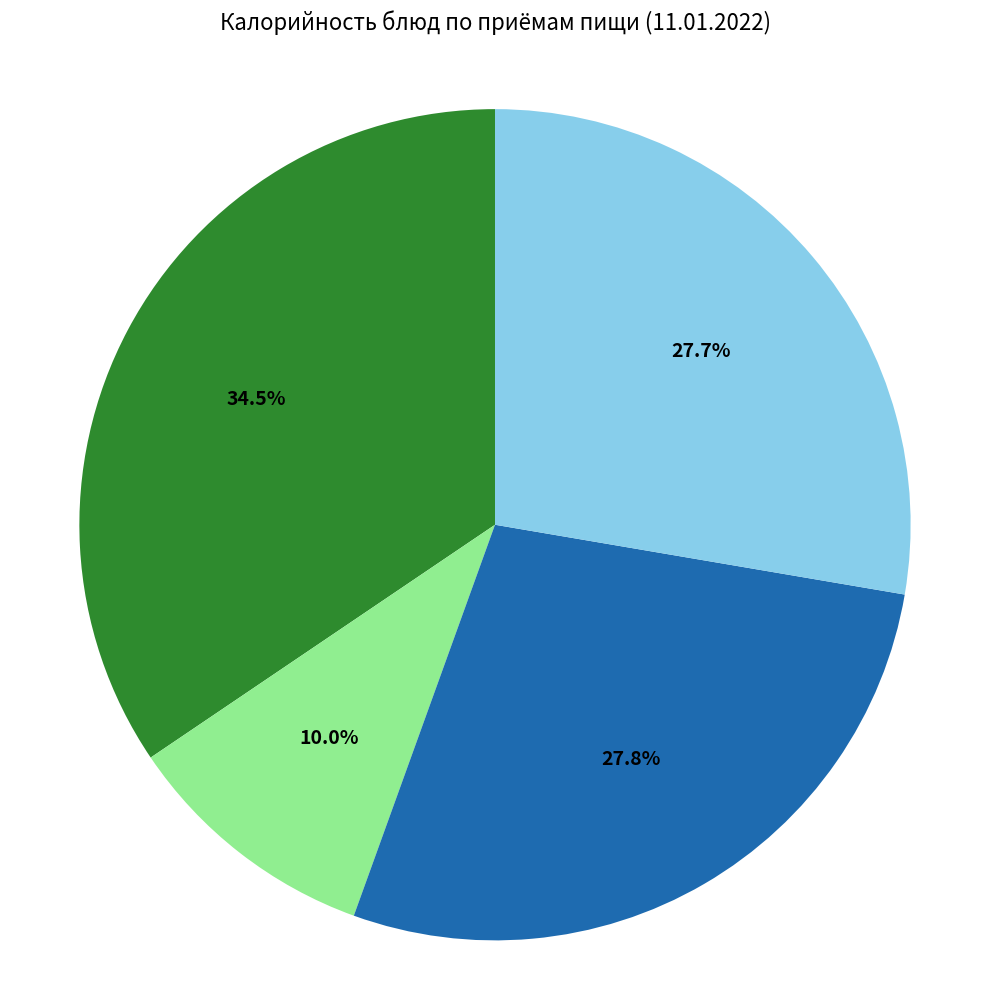

Is there any slice that represents more than half of the pie?

No